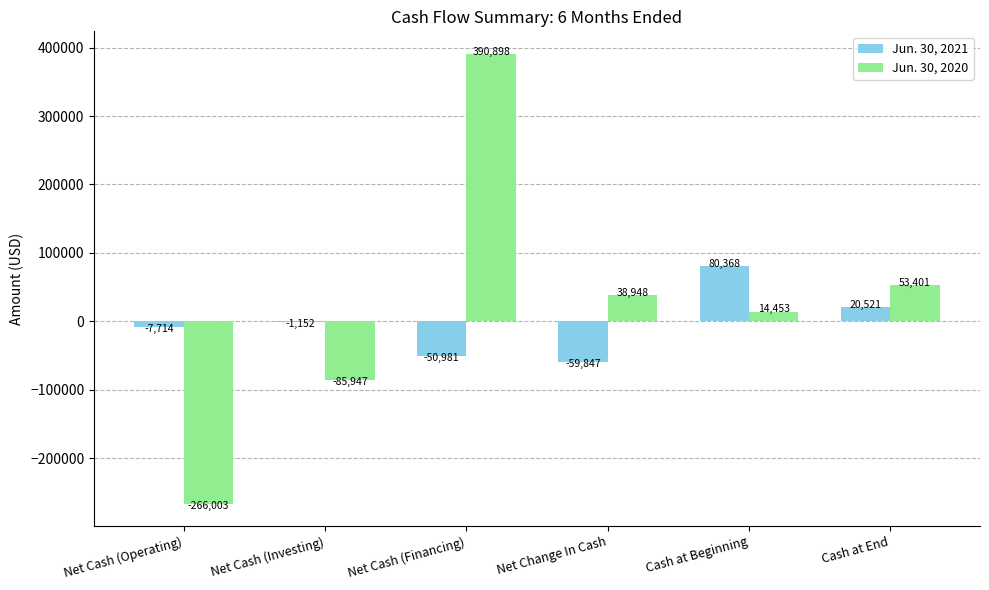

Reading left to right, list all the values displayed in this chart.

Jun. 30, 2021: Net Cash (Operating)=-7714	Net Cash (Investing)=-1152	Net Cash (Financing)=-50981	Net Change In Cash=-59847	Cash at Beginning=80368	Cash at End=20521
Jun. 30, 2020: Net Cash (Operating)=-266003	Net Cash (Investing)=-85947	Net Cash (Financing)=390898	Net Change In Cash=38948	Cash at Beginning=14453	Cash at End=53401